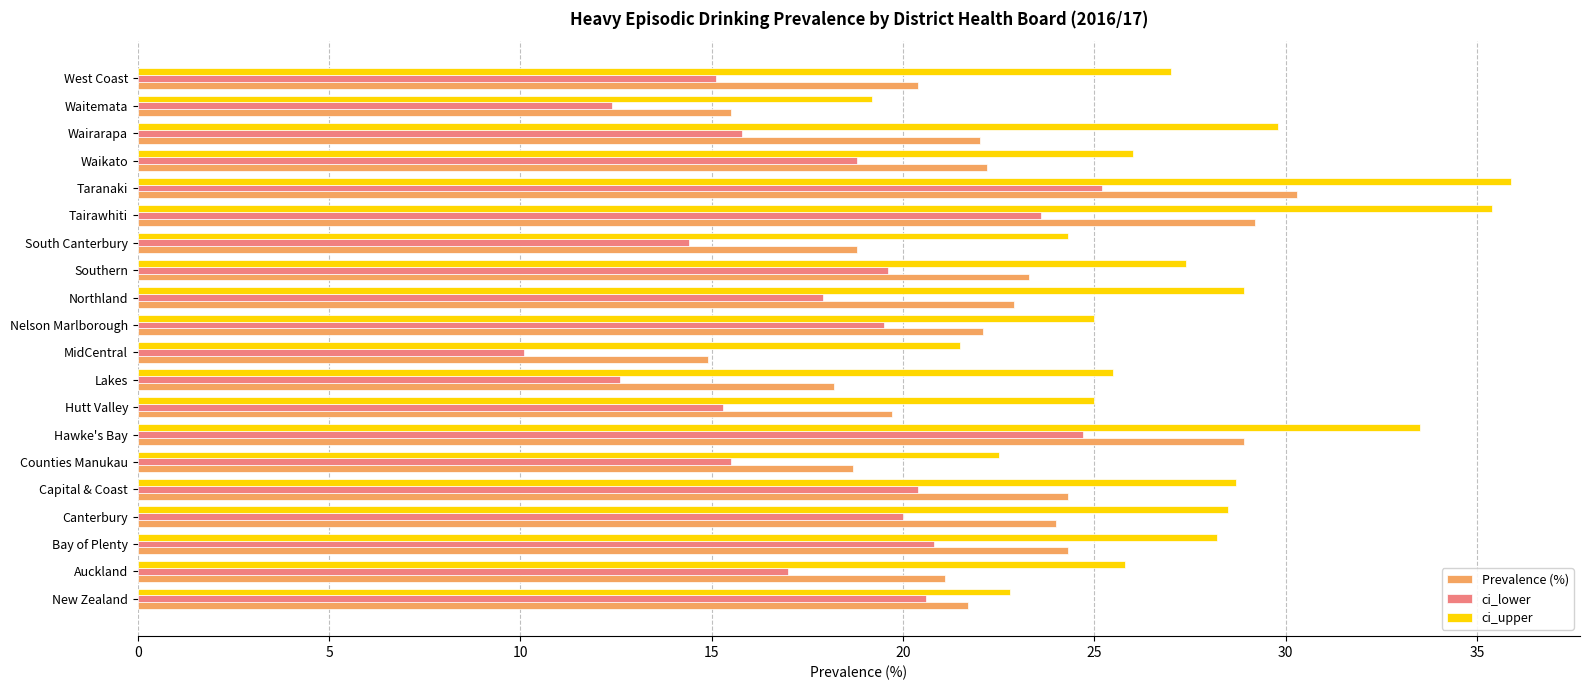

Rank the series by their average value, from lowest to highest.

ci_lower, Prevalence (%), ci_upper